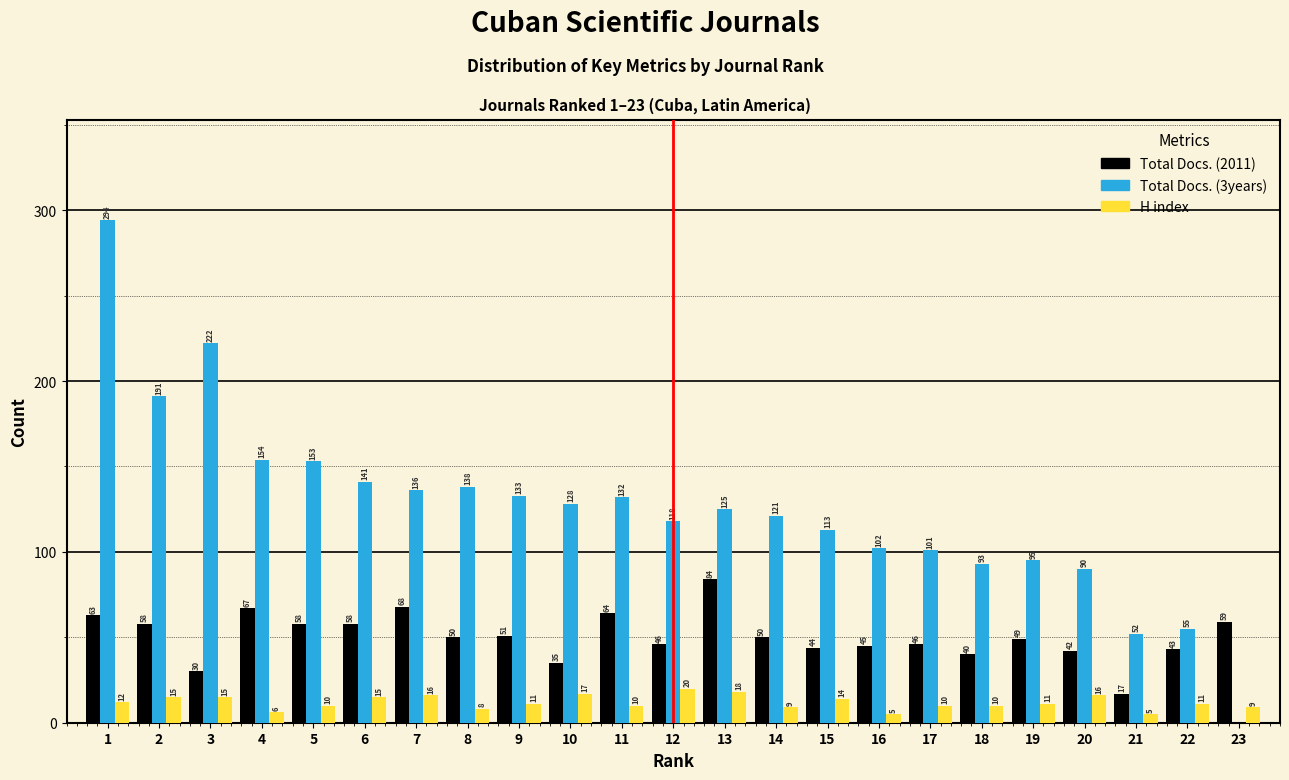

Reading left to right, extract all data points from this chart.

Total Docs. (2011): 1=63	2=58	3=30	4=67	5=58	6=58	7=68	8=50	9=51	10=35	11=64	12=46	13=84	14=50	15=44	16=45	17=46	18=40	19=49	20=42	21=17	22=43	23=59
Total Docs. (3years): 1=294	2=191	3=222	4=154	5=153	6=141	7=136	8=138	9=133	10=128	11=132	12=118	13=125	14=121	15=113	16=102	17=101	18=93	19=95	20=90	21=52	22=55	23=0
H index: 1=12	2=15	3=15	4=6	5=10	6=15	7=16	8=8	9=11	10=17	11=10	12=20	13=18	14=9	15=14	16=5	17=10	18=10	19=11	20=16	21=5	22=11	23=9